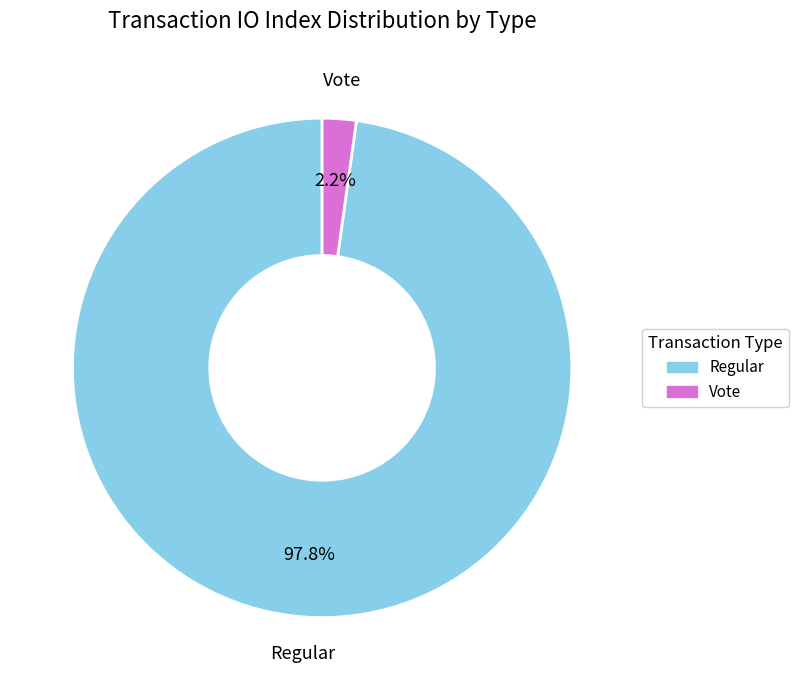

Which slice is the smallest?

Vote